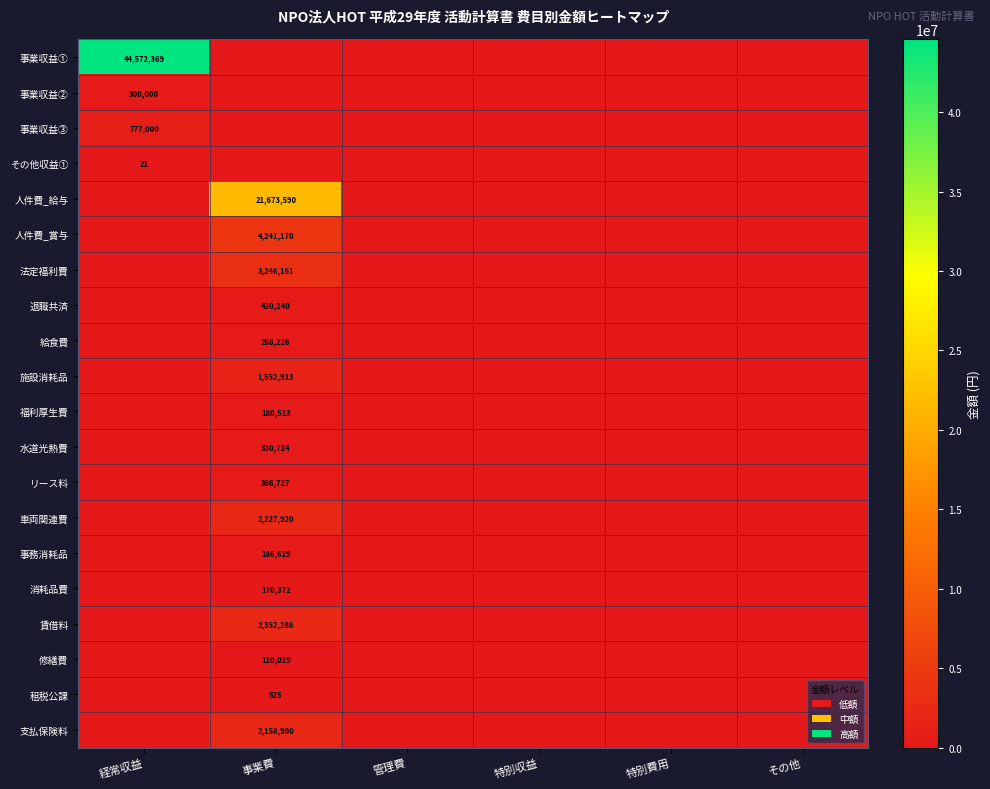

True or false: 施設消耗品 has a value of 904978 at 事業費.

False